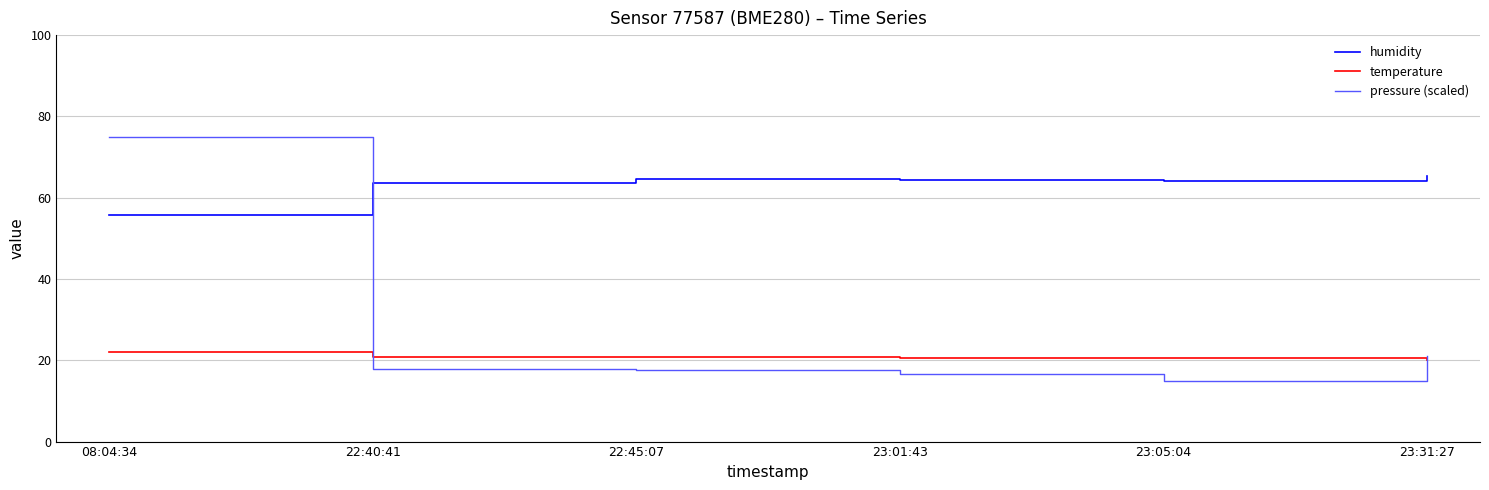

Between 08:04:34 and 23:31:27, which series saw the biggest shift?

pressure (scaled)